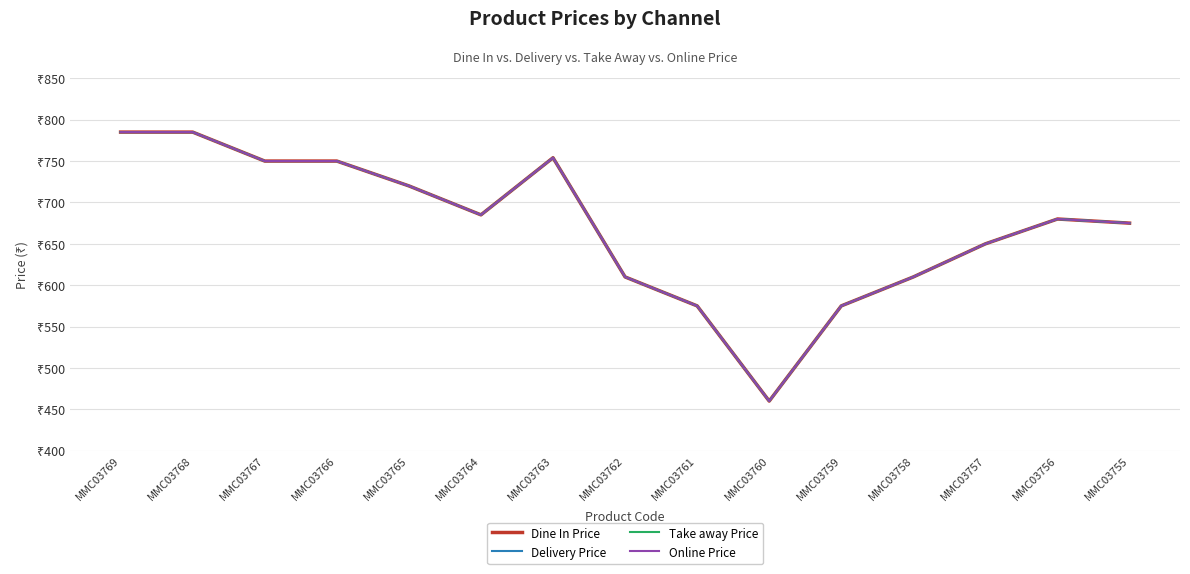

The Dine In Price series shows 137 at MMC03755. True or false?

False